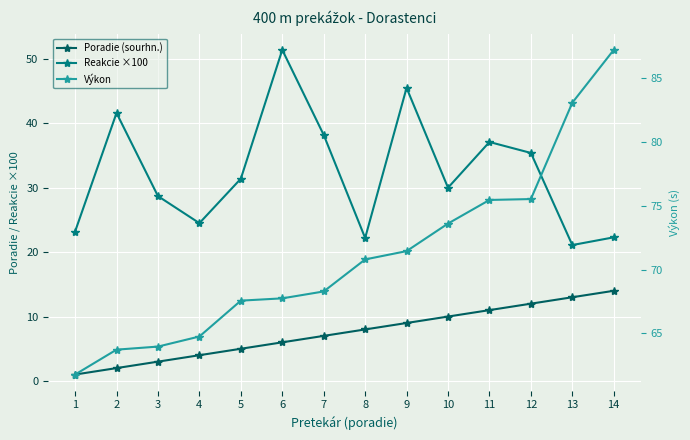

At how many categories does at least one series exceed 27?

14